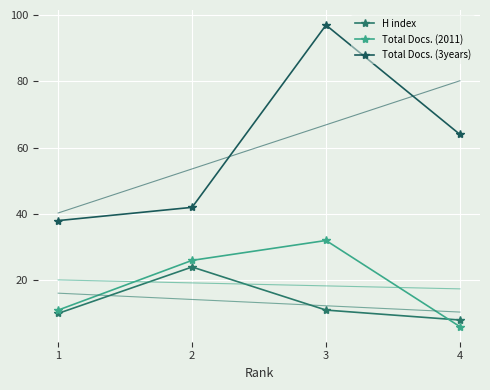

Is the value of Total Docs. (3years) at 2 greater than the value of Total Docs. (2011) at 3?

Yes